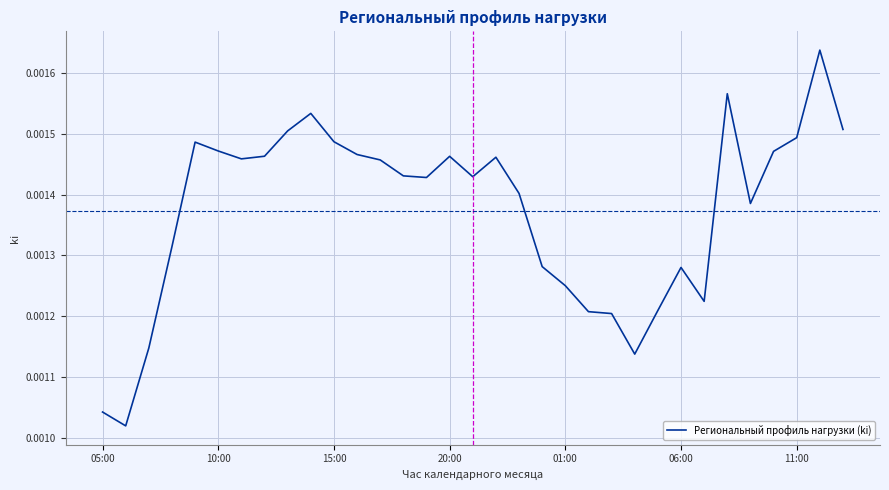

Count the values in the range 0 to 1.

33